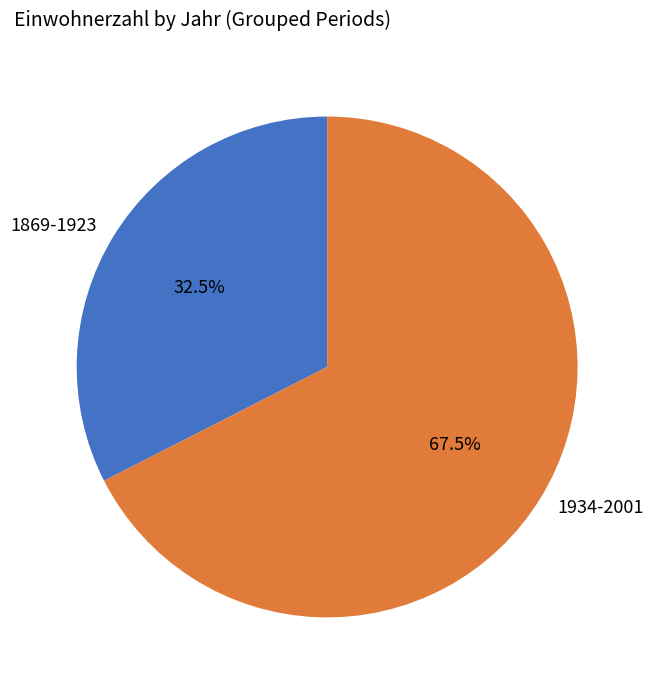

What is the smallest slice in the pie chart?

1869-1923